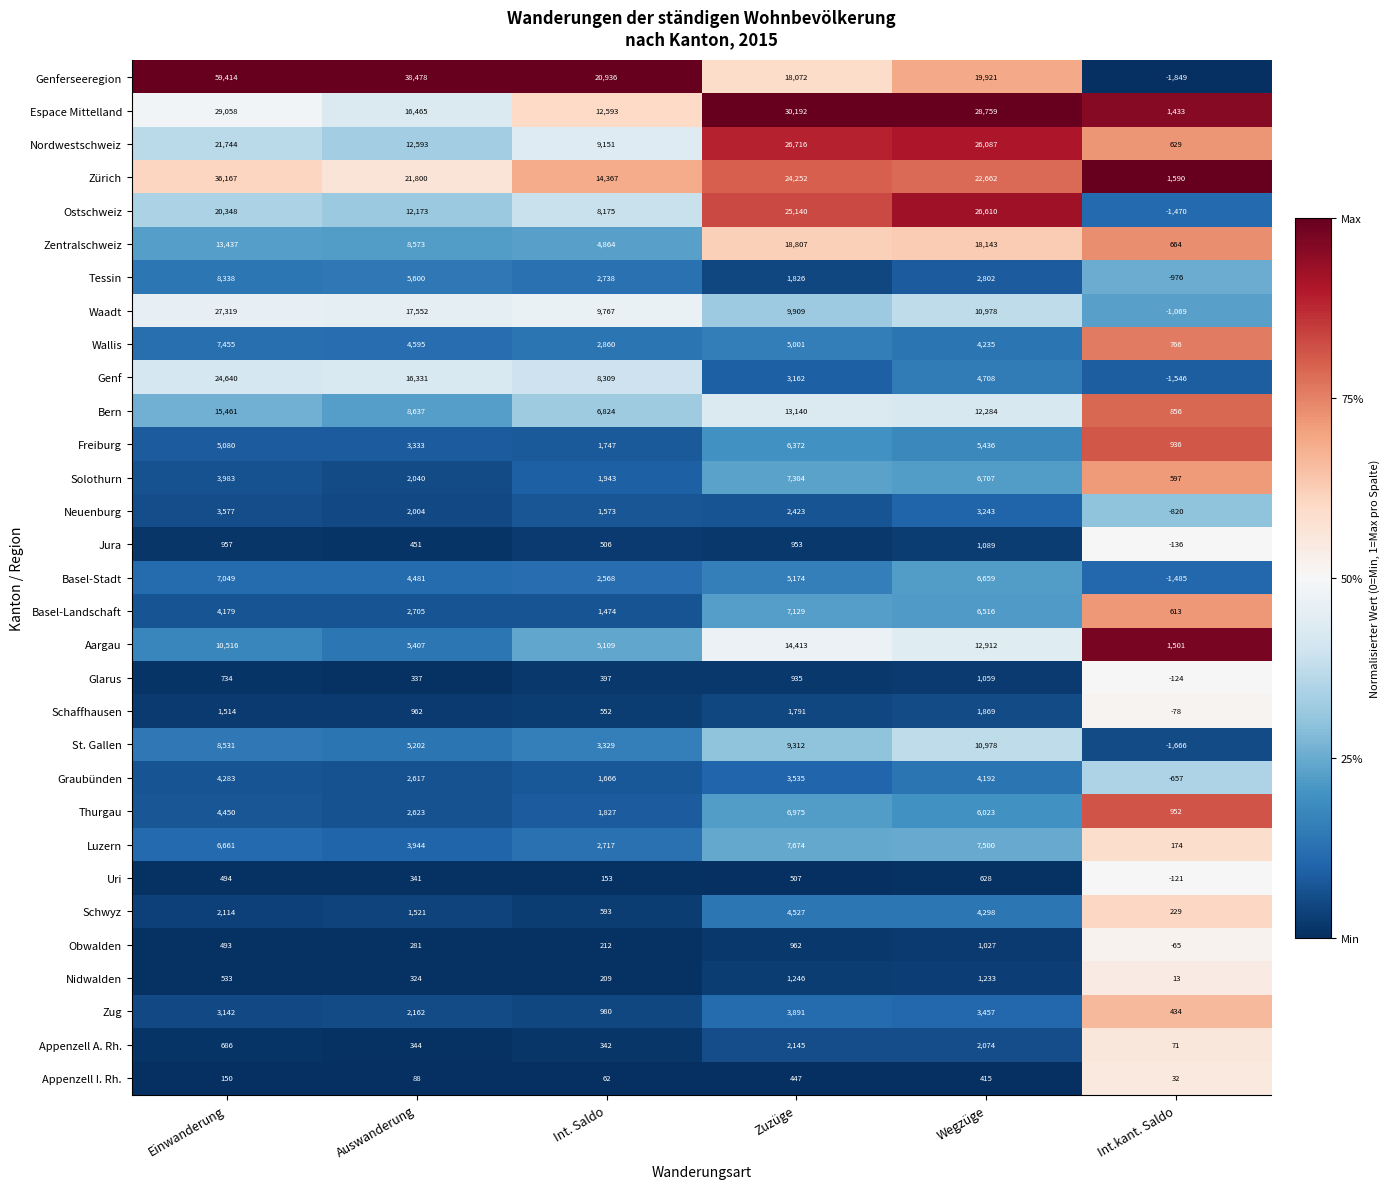

Rank the series by their maximum value, from highest to lowest.

Genferseeregion, Zürich, Espace Mittelland, Waadt, Nordwestschweiz, Ostschweiz, Genf, Zentralschweiz, Bern, Aargau, St. Gallen, Tessin, Luzern, Wallis, Solothurn, Basel-Landschaft, Basel-Stadt, Thurgau, Freiburg, Schwyz, Graubünden, Zug, Neuenburg, Appenzell A. Rh., Schaffhausen, Nidwalden, Jura, Glarus, Obwalden, Uri, Appenzell I. Rh.